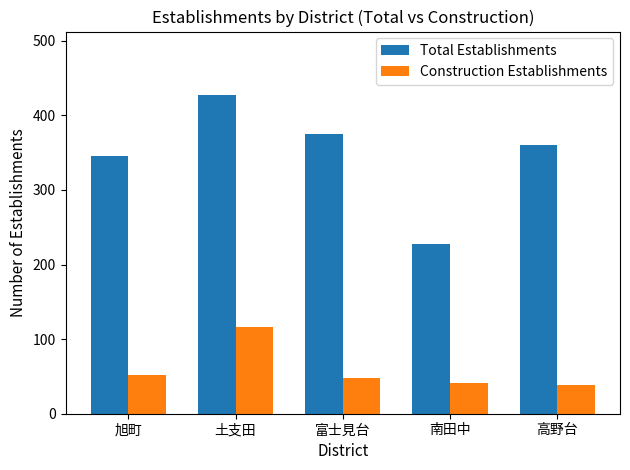

How many data points in Construction Establishments are less than 48?

2